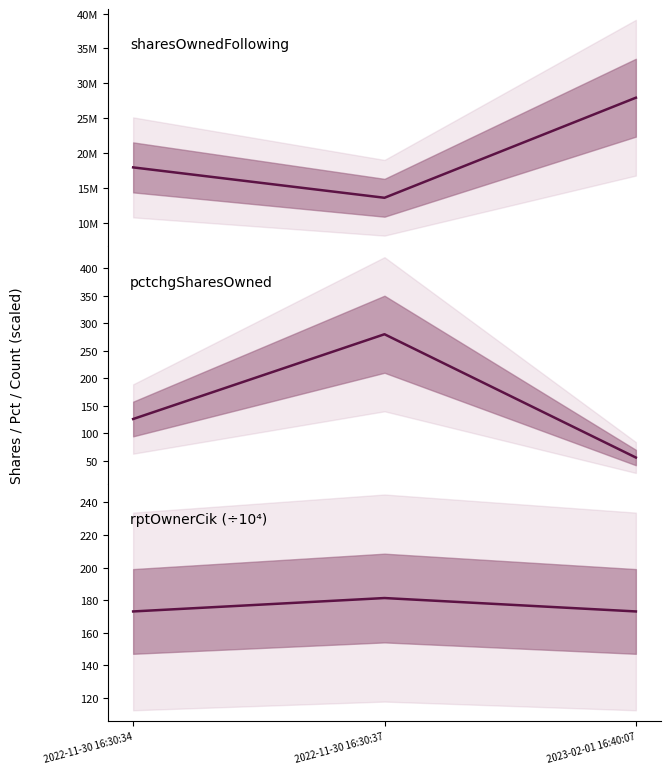

Reading left to right, extract all data points from this chart.

sharesOwnedFollowingTransaction: 17934000.0	13574385.0	27934000.0
pctchgSharesOwned: 126.0	280.0	56.0
rptOwnerCik (×10⁴): 173.1	181.3	173.1